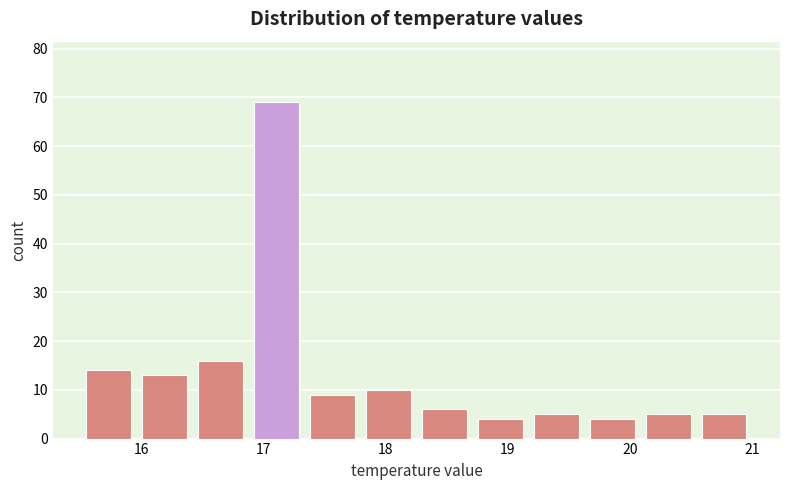

What is the height of the bar covering 19.6 to 20.1 on the x-axis? Neither the bar edges nor the heights are printed on the chart, so give them approximately, as read against the axes.

4